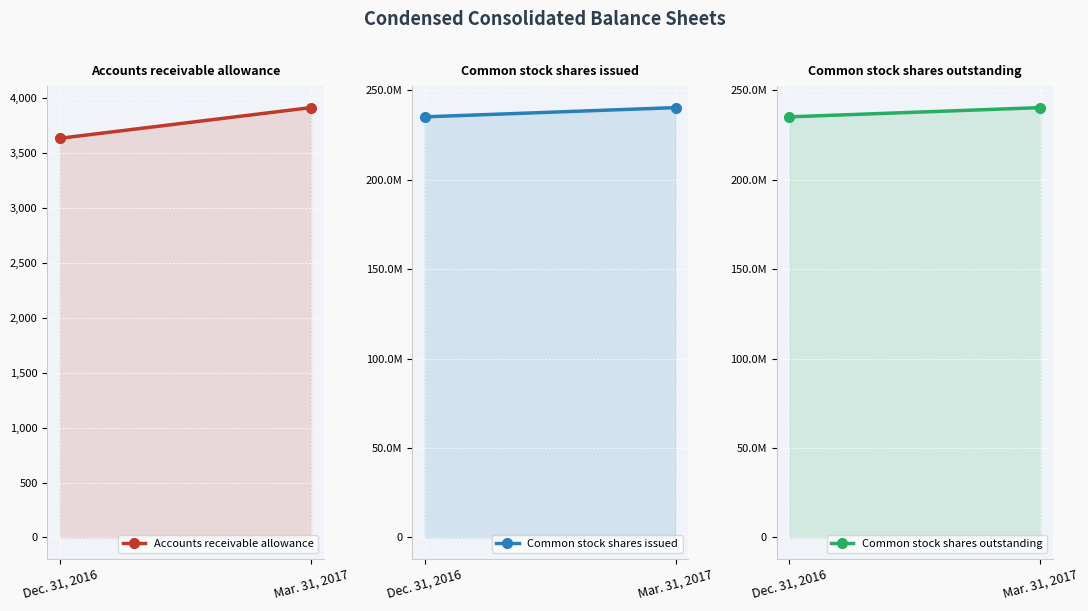

List the labels in order of Accounts receivable allowance value, smallest first.

Dec. 31, 2016, Mar. 31, 2017